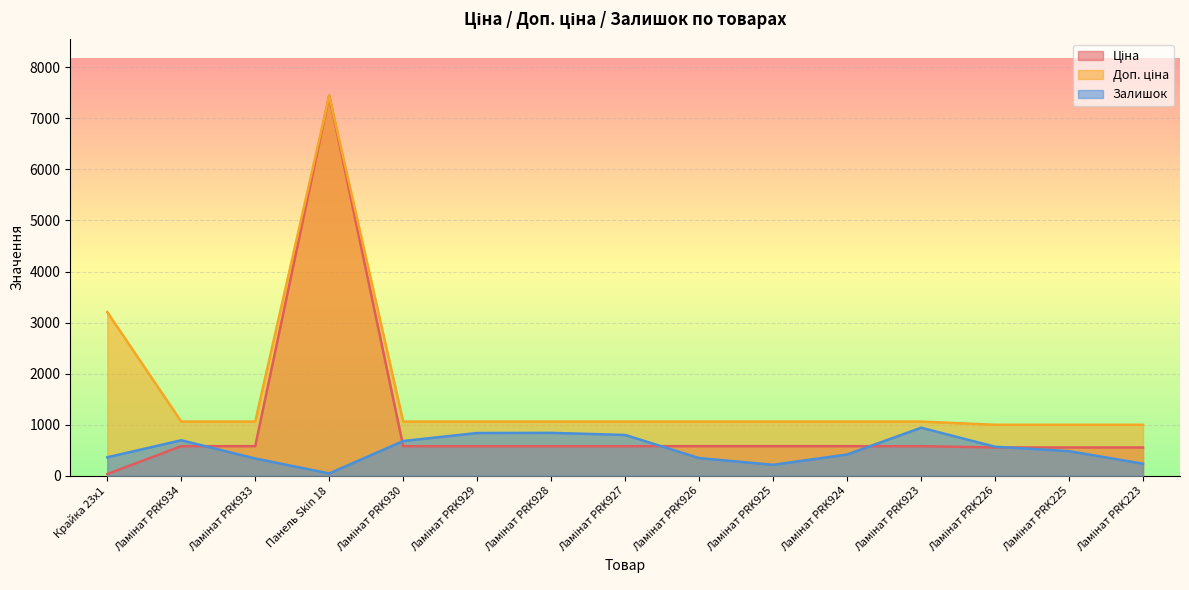

What is the total value across all series at Ламінат PRK226?

2117.2